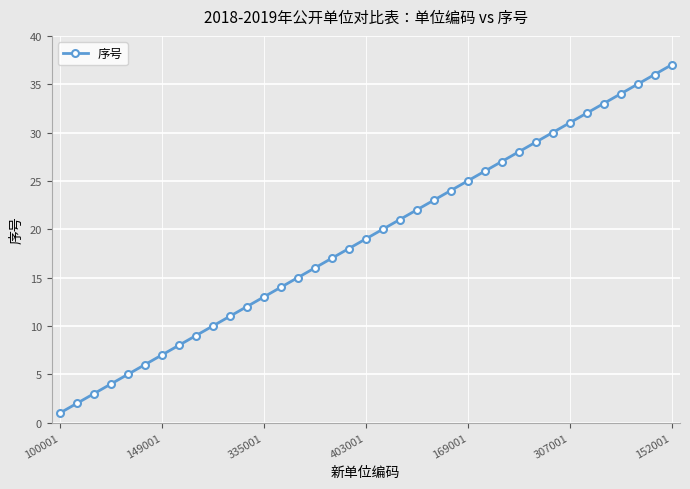

What is the greatest value displayed?

37